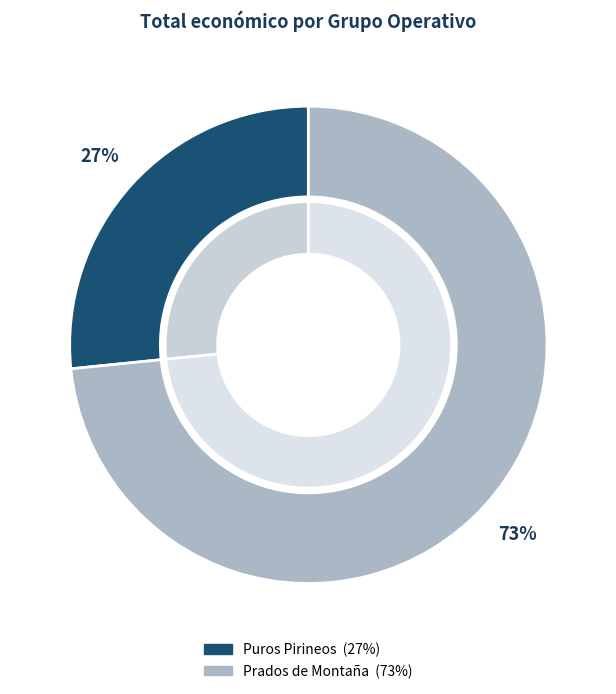

Which slice is the smallest?

Puros Pirineos